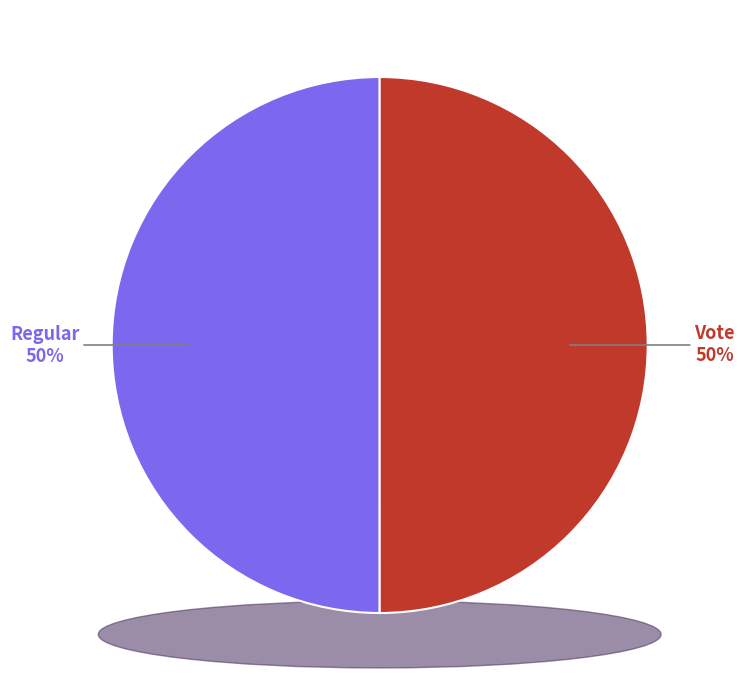

How many slices are in this pie chart?

2